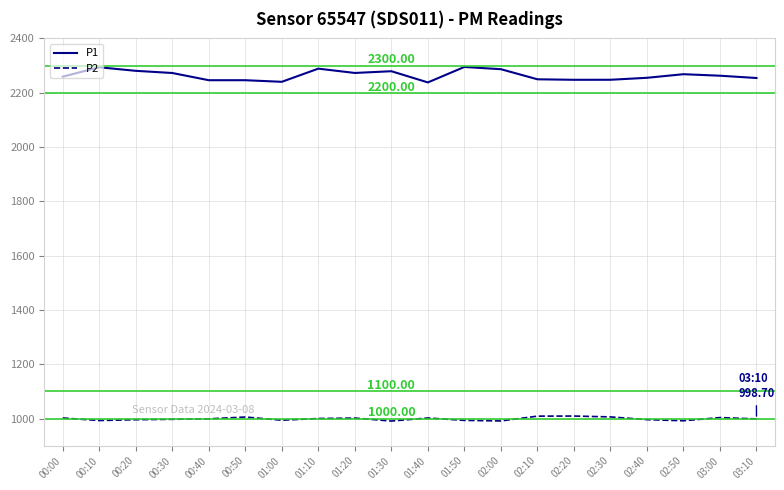

The P1 series shows 2259.1 at 00:00. True or false?

True